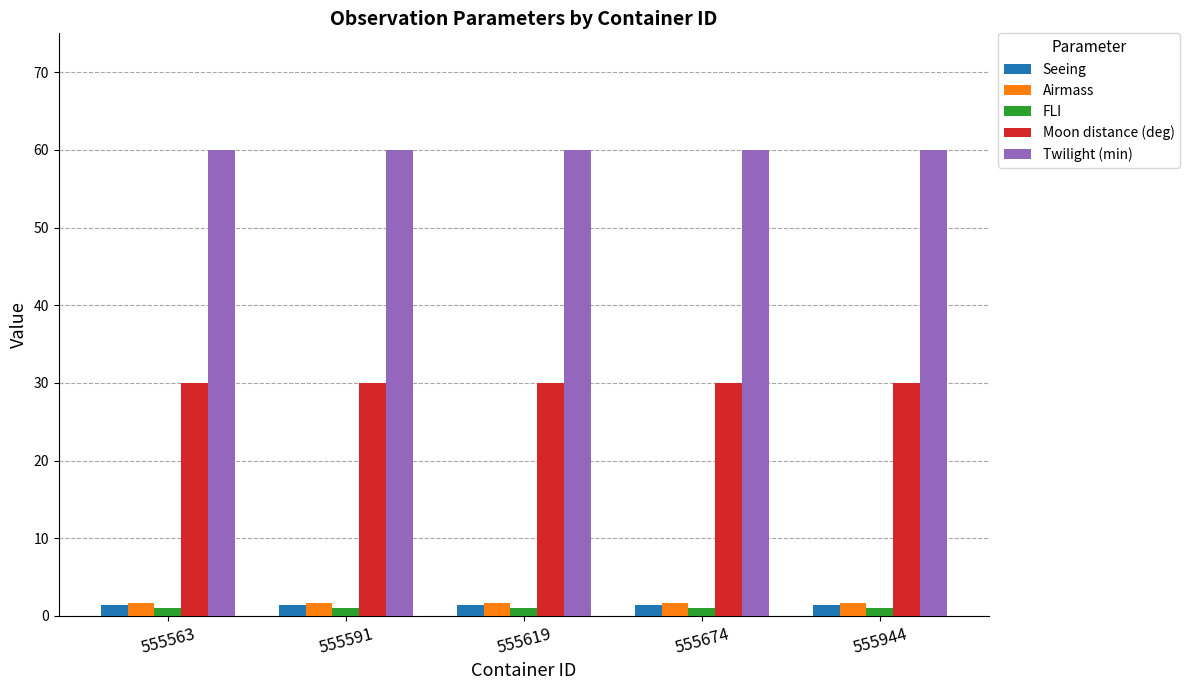

What is the spread (max minus min) of values at 555619?

59.0